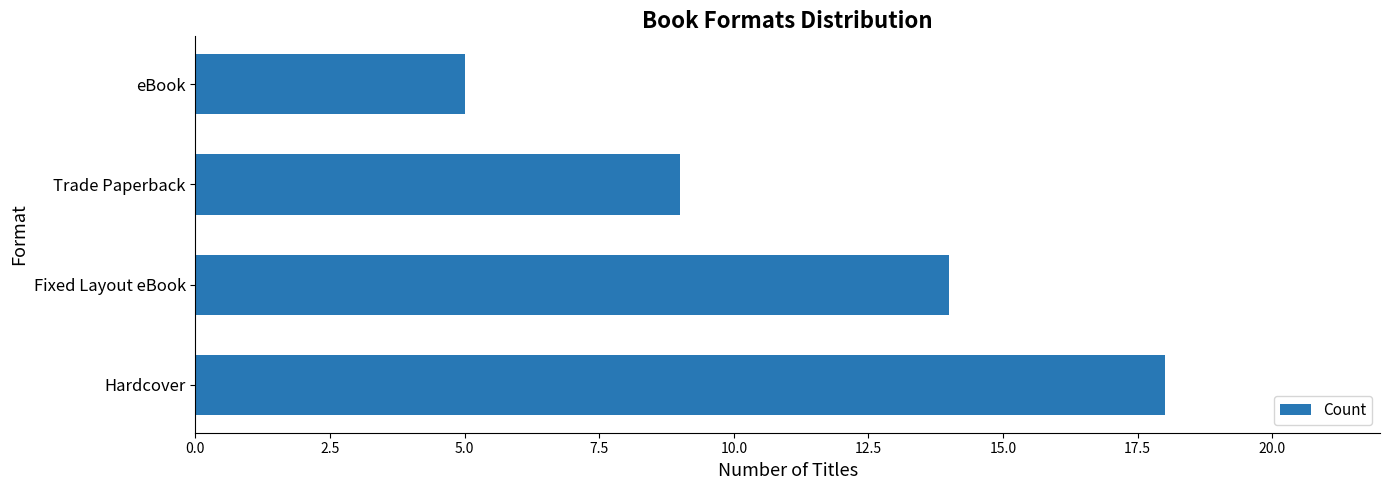

What is the difference between the second highest and minimum values?

9